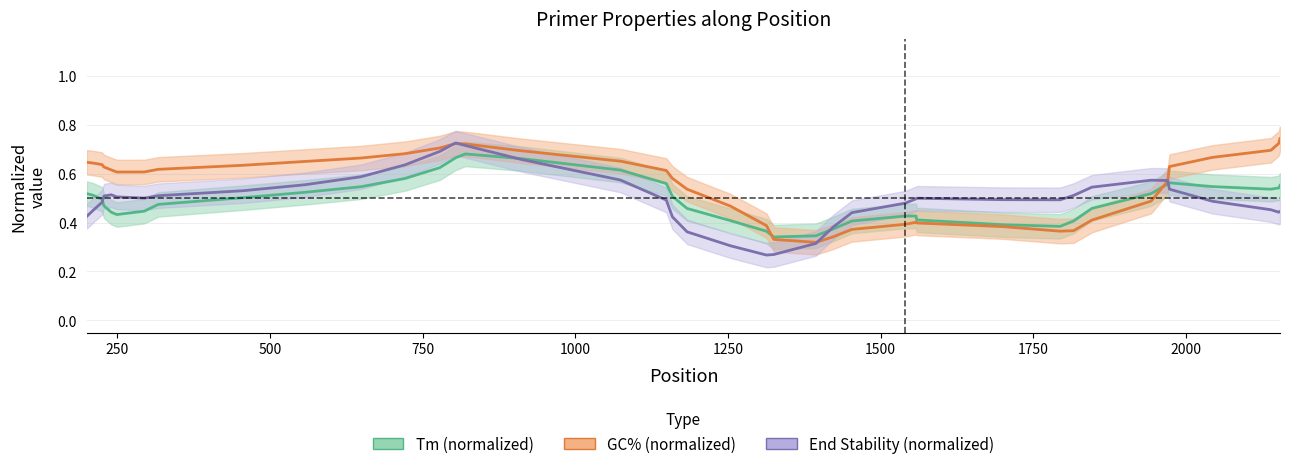

How many lines are shown in the chart?

3